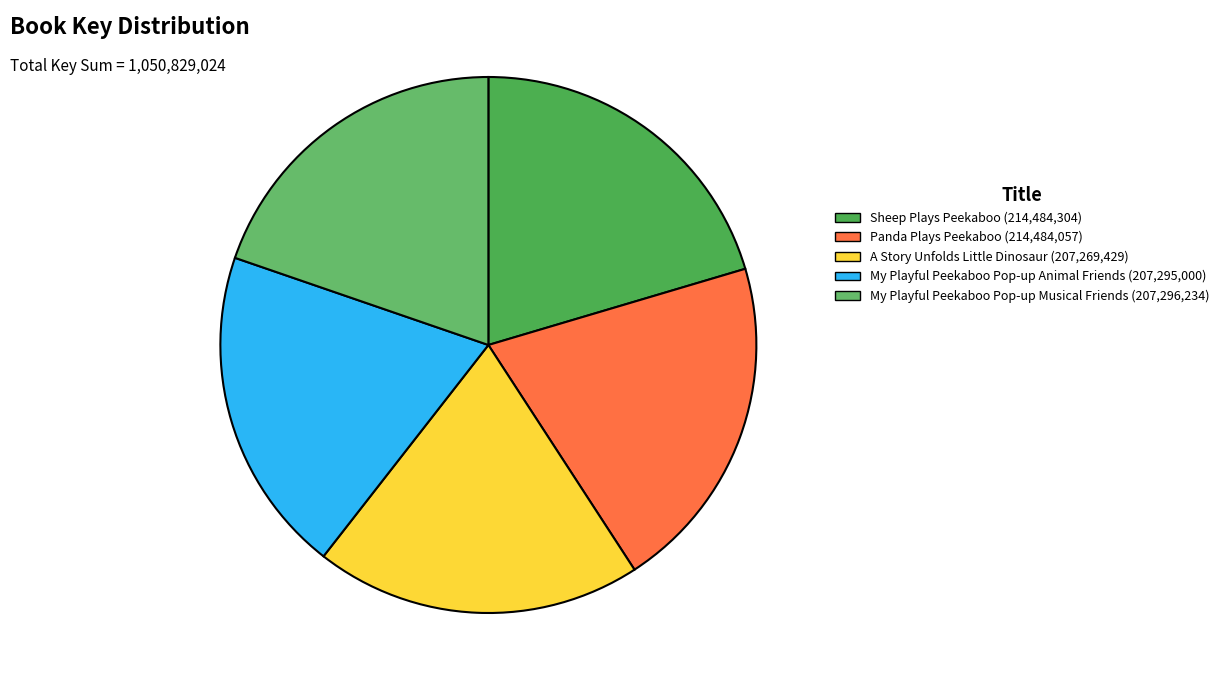

Which slice is the largest?

Sheep Plays Peekaboo